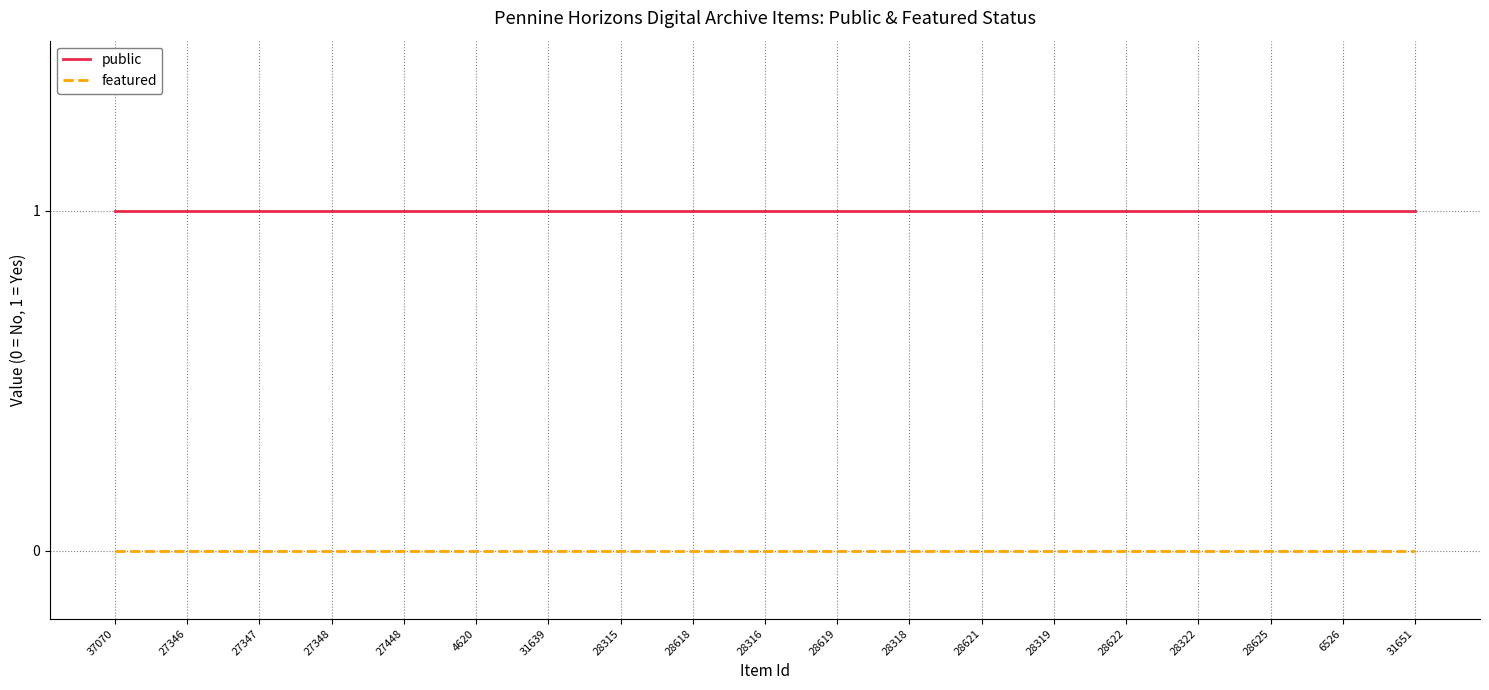

What position from the left is 28318?

12